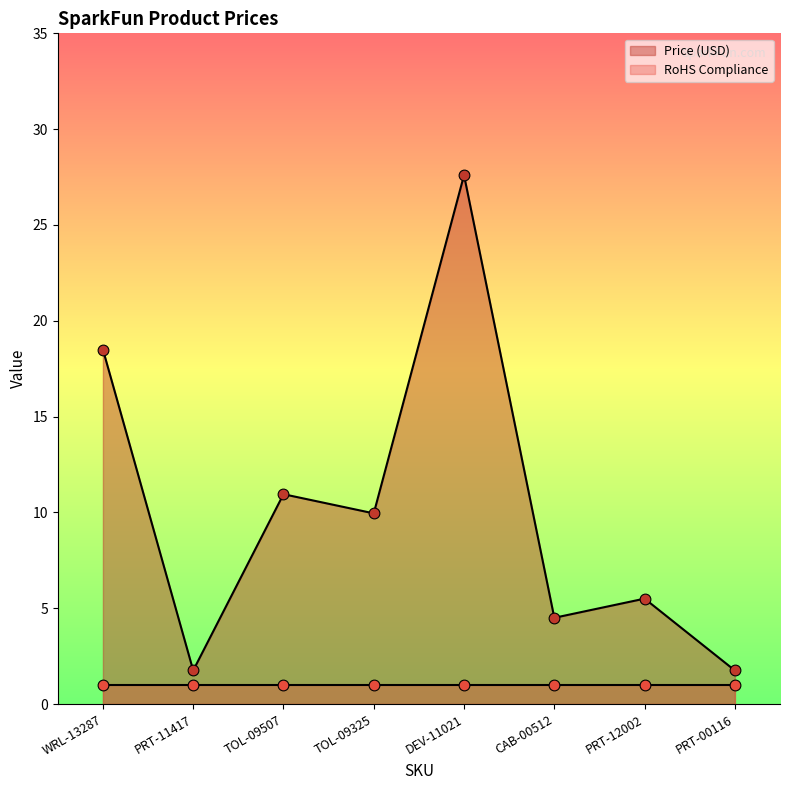

Approximately how many times larger is the value at WRL-13287 compared to TOL-09325?

1.9